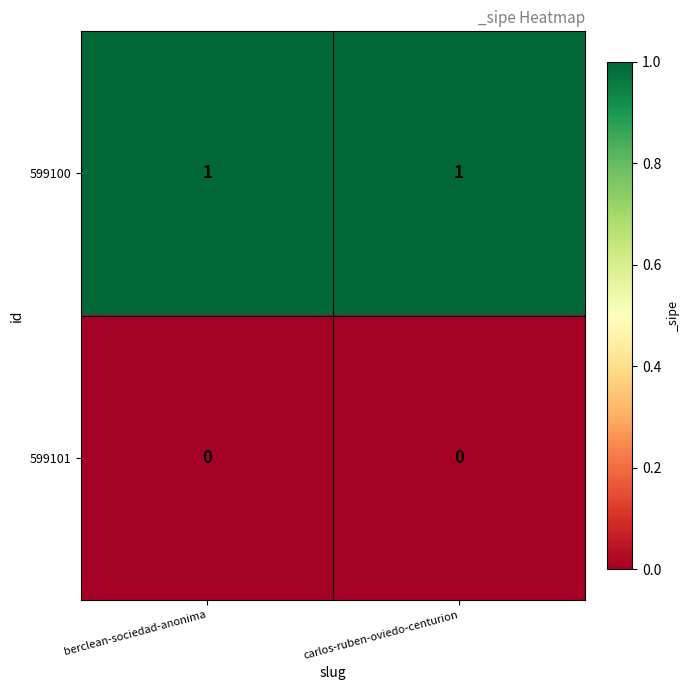

Which series has the largest total across all categories?

599100